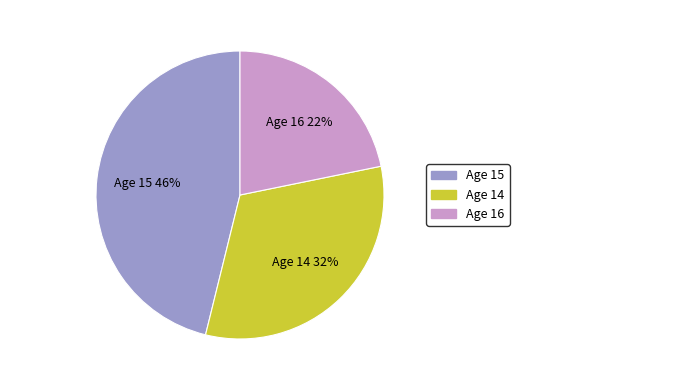

Rank the categories by value from highest to lowest.

Age 15, Age 14, Age 16